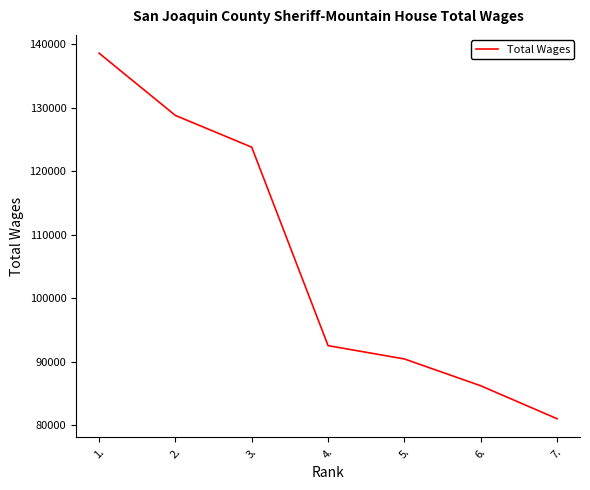

Does the chart display data point markers on the line(s)?

No